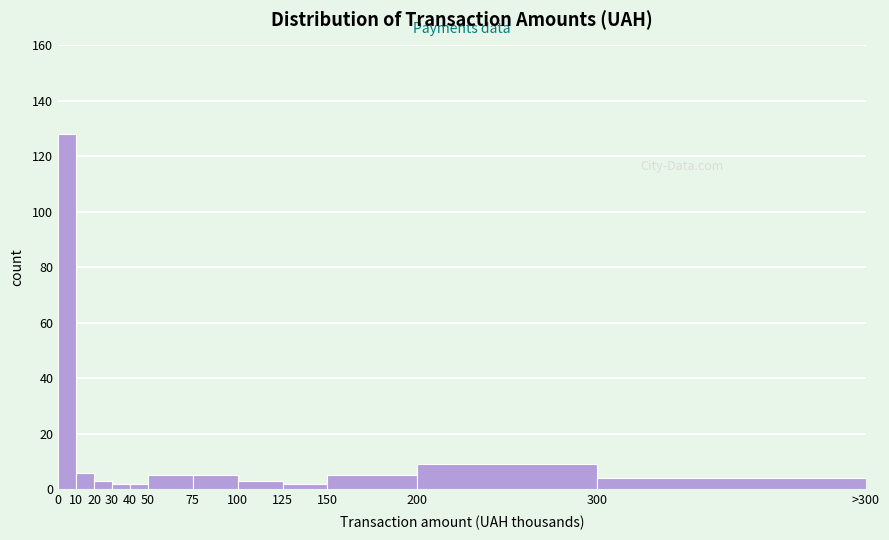

Reading right to left, list all the values displayed in this chart.

300=4	200=9	150=5	125=2	100=3	75=5	50=5	40=2	30=2	20=3	10=6	0=128